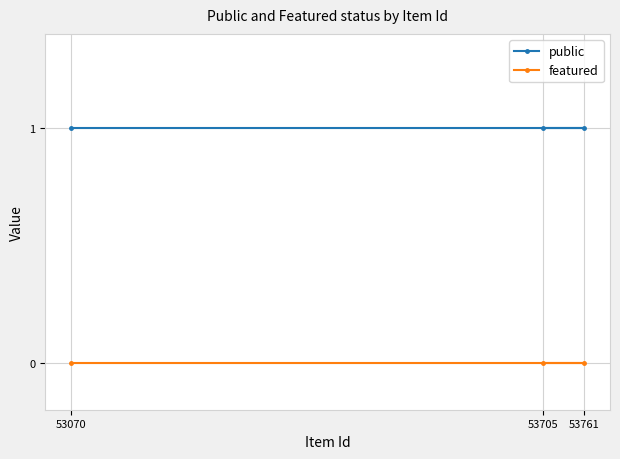

Reading right to left, what are all the values shown in this chart?

public: 53761=1	53705=1	53070=1
featured: 53761=0	53705=0	53070=0